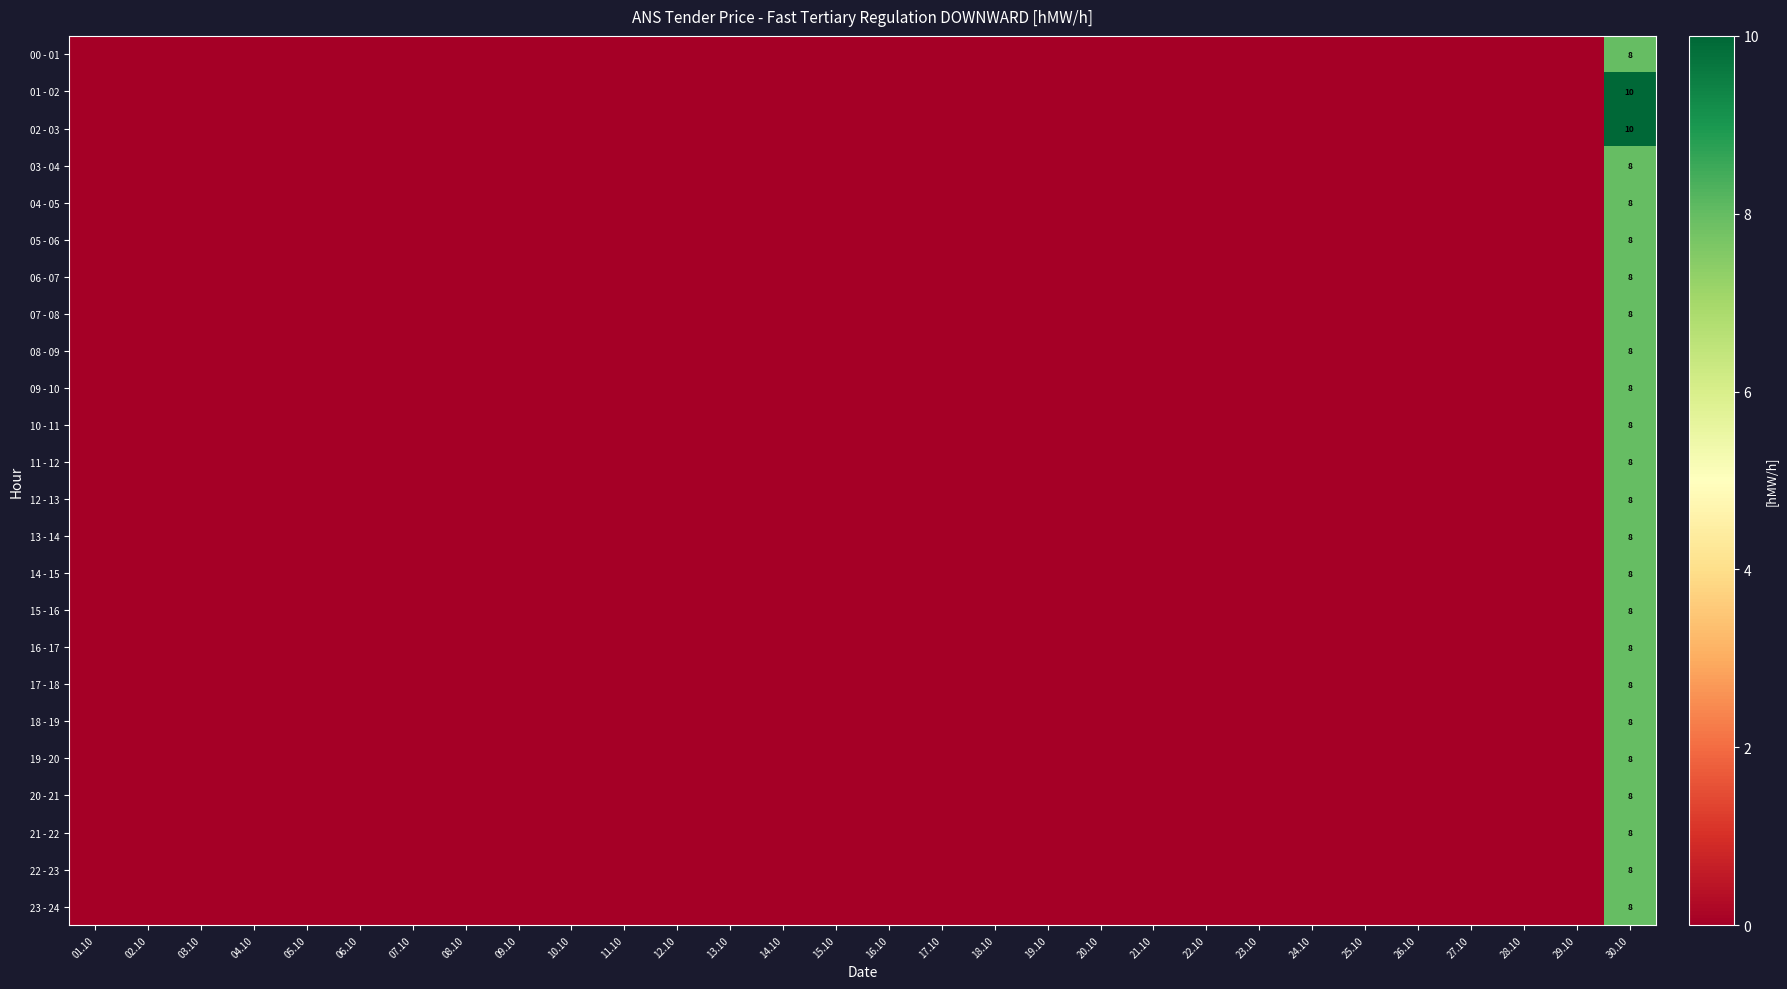

Which has a higher value, 01.10 or 04.10?

01.10